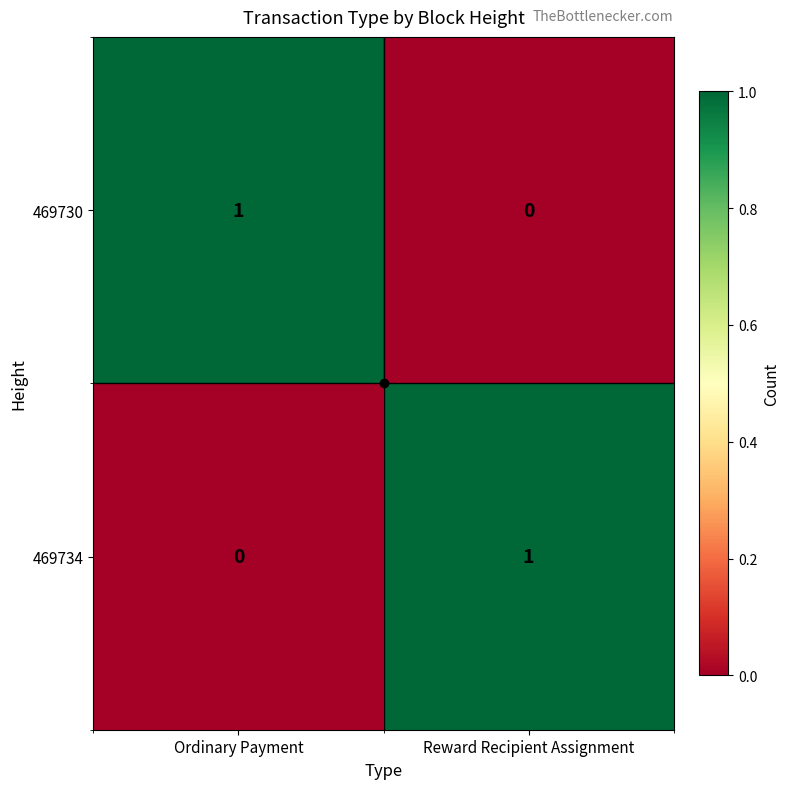

List the labels in order of 469734 value, largest first.

Reward Recipient Assignment, Ordinary Payment